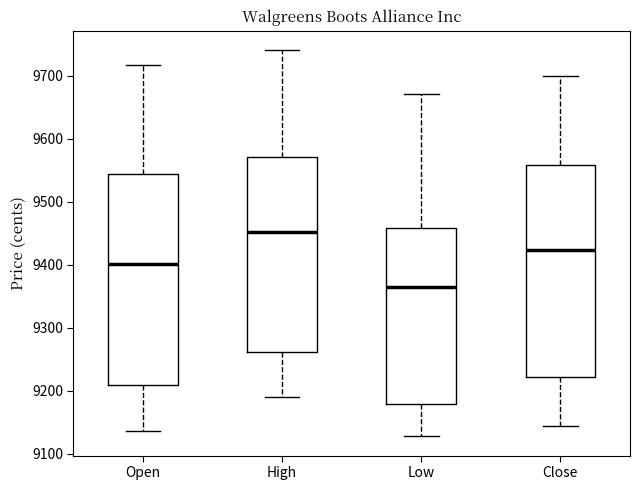

Reading left to right, read every box against the y-axis: the position of its median line, the range the box covers, and the ends of its whiskers. The values are not printed on the chart, so give them approximately, as read against the axis.

Open: median 9400, box 9210 to 9540, whiskers 9140 to 9720
High: median 9450, box 9260 to 9570, whiskers 9190 to 9740
Low: median 9370, box 9180 to 9460, whiskers 9130 to 9670
Close: median 9420, box 9220 to 9560, whiskers 9140 to 9700